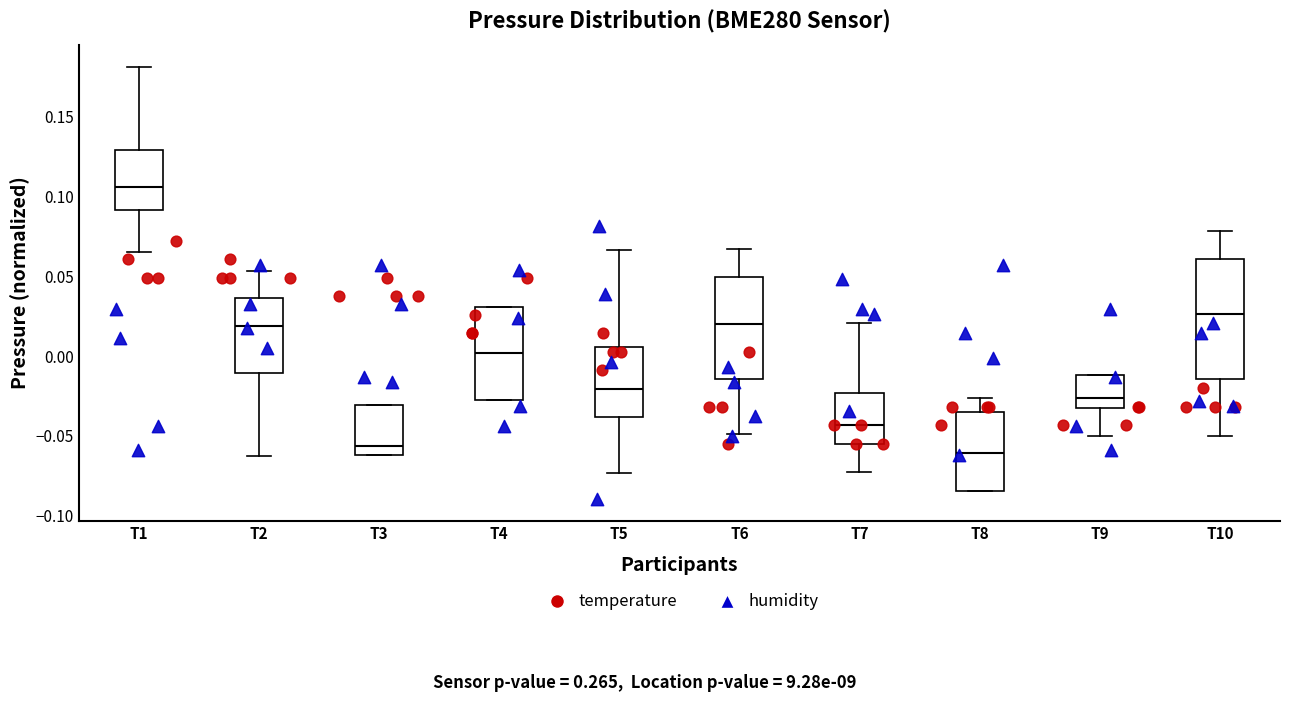

Which box is the tallest, from its lower edge to its upper edge?

T10